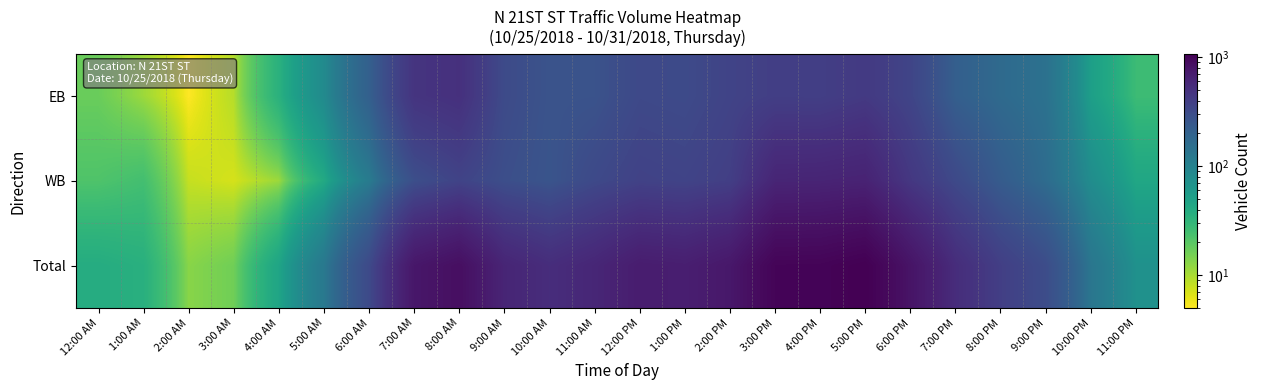

Between 5:00 AM and 1:00 PM, which series saw the biggest shift?

Total